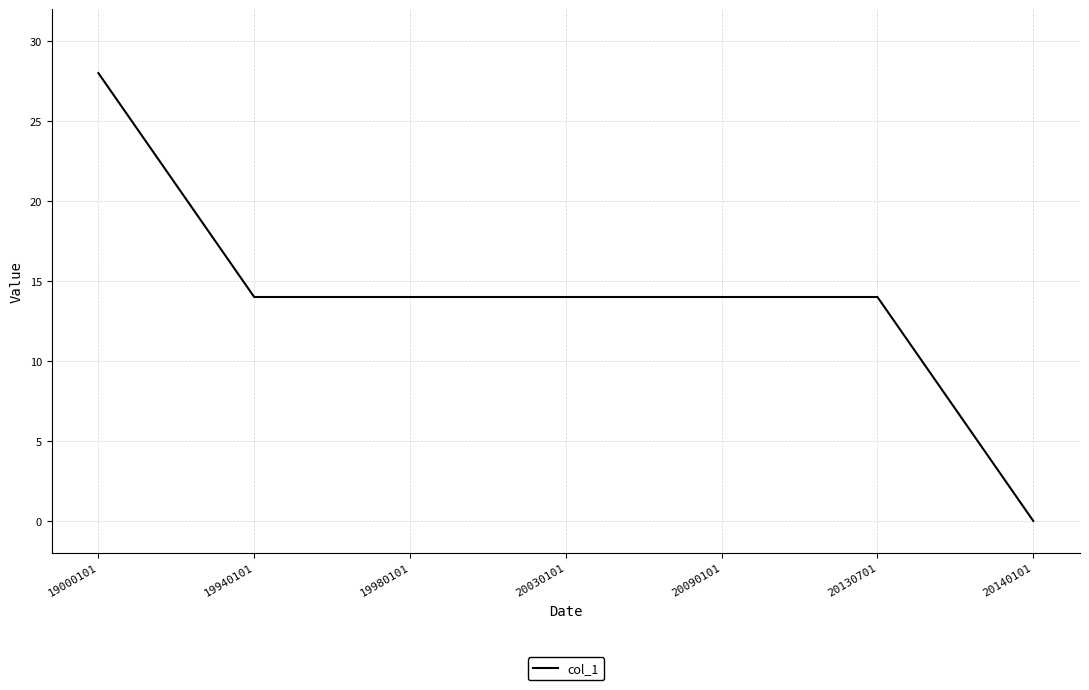

What is the sum of all values?

98